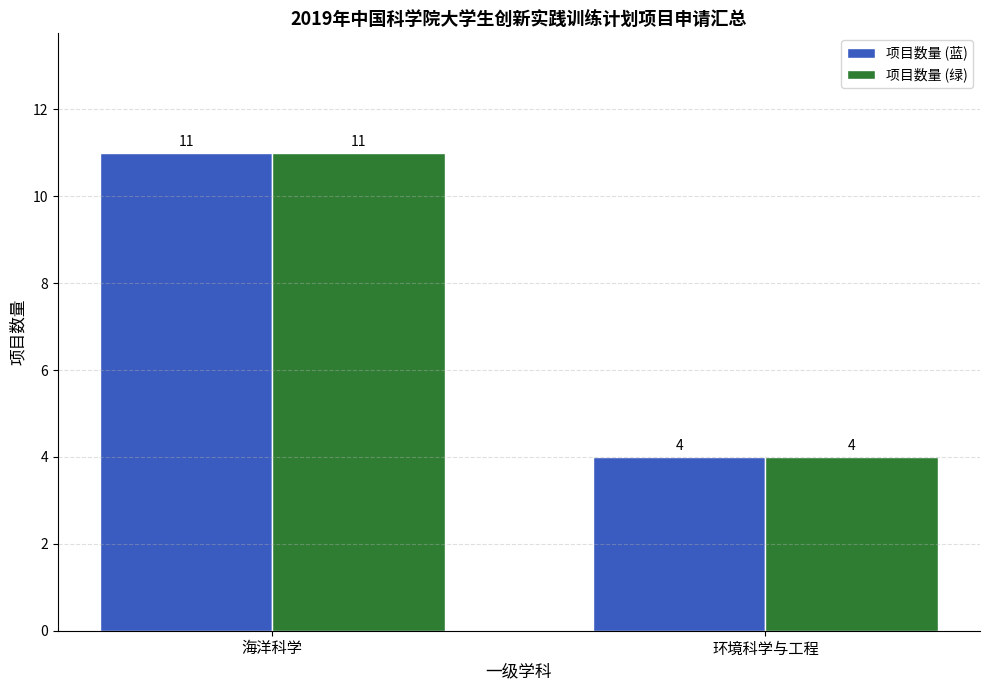

Rank the categories by 项目数量 (蓝) value from highest to lowest.

海洋科学, 环境科学与工程